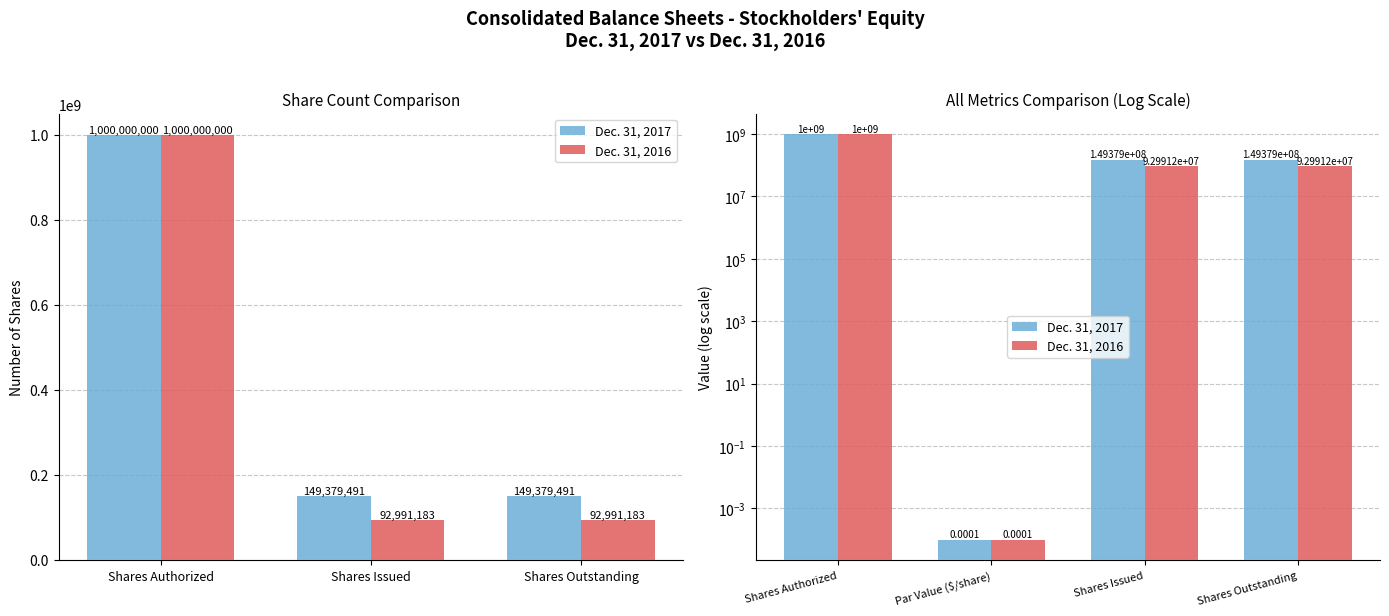

What position from the left is Shares Authorized?

1